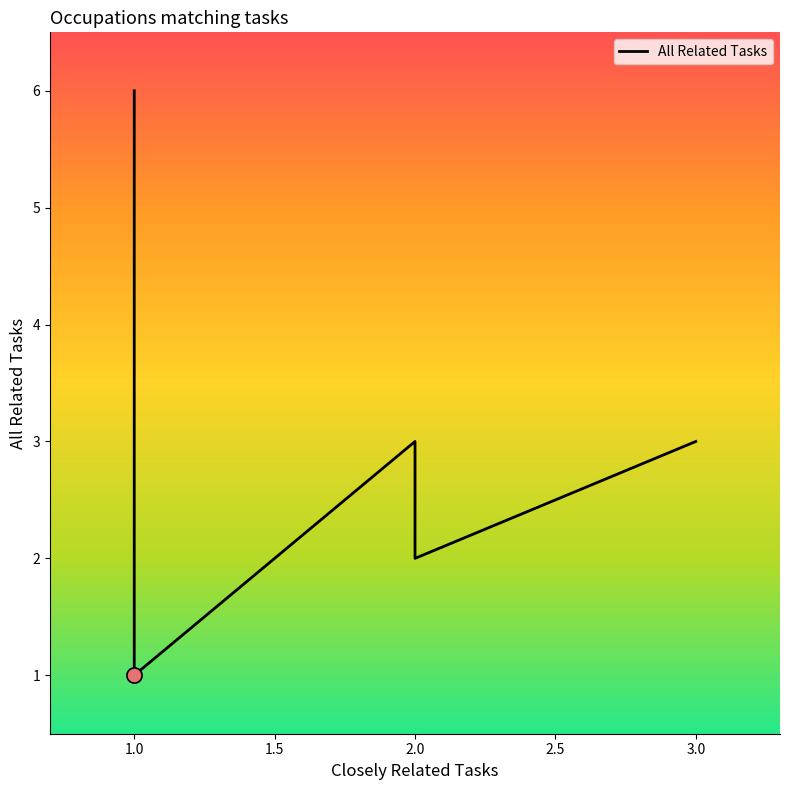

Between 3.0 and 1.0, which is larger?

3.0